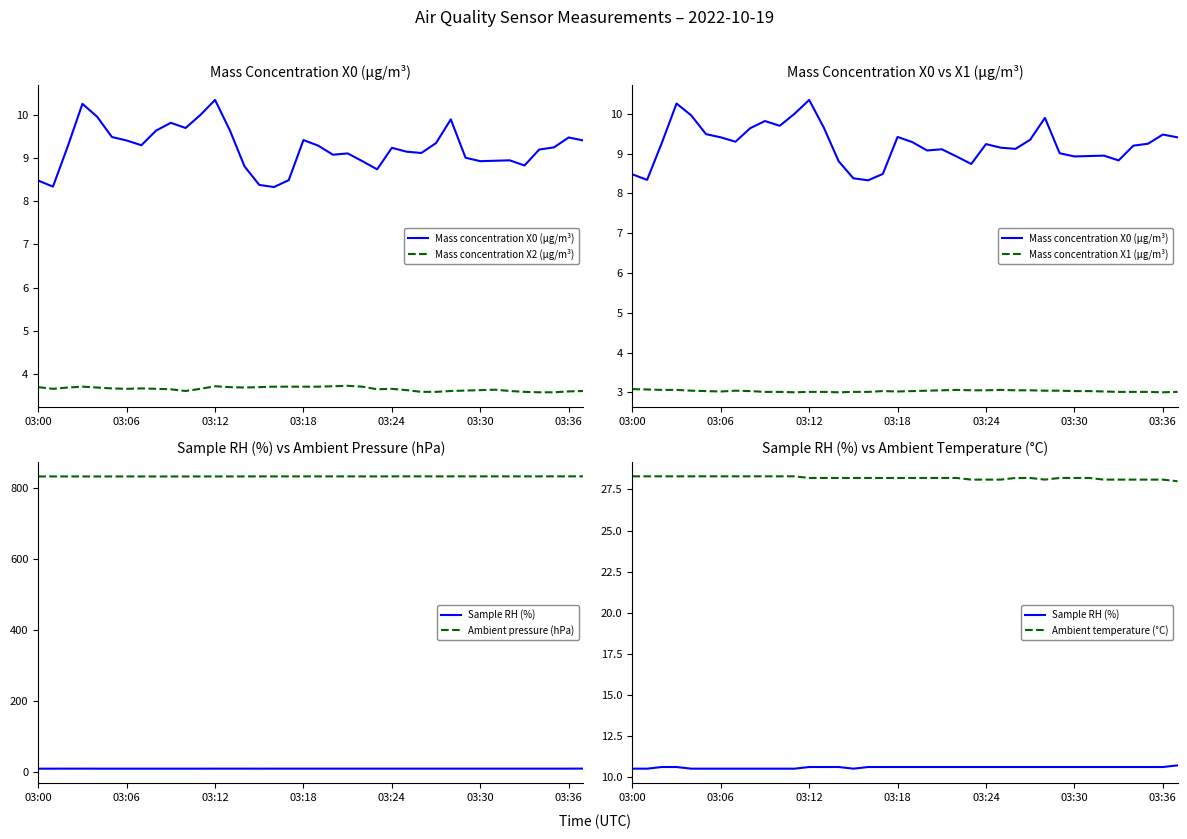

Between 32 and 03:30, which is larger?

03:30